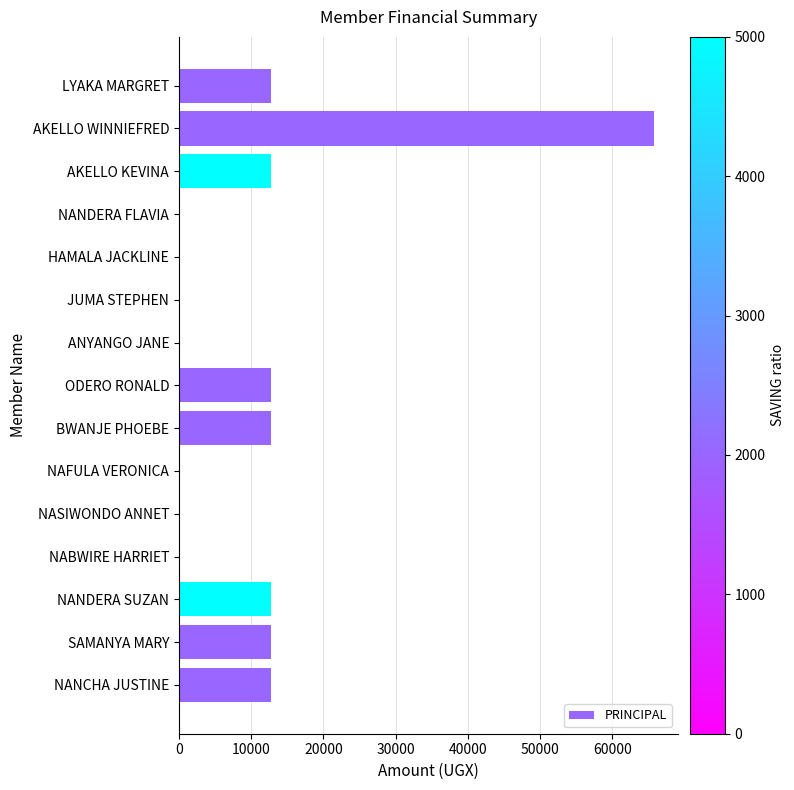

What is the sum of the values at SAMANYA MARY and AKELLO WINNIEFRED?

78500